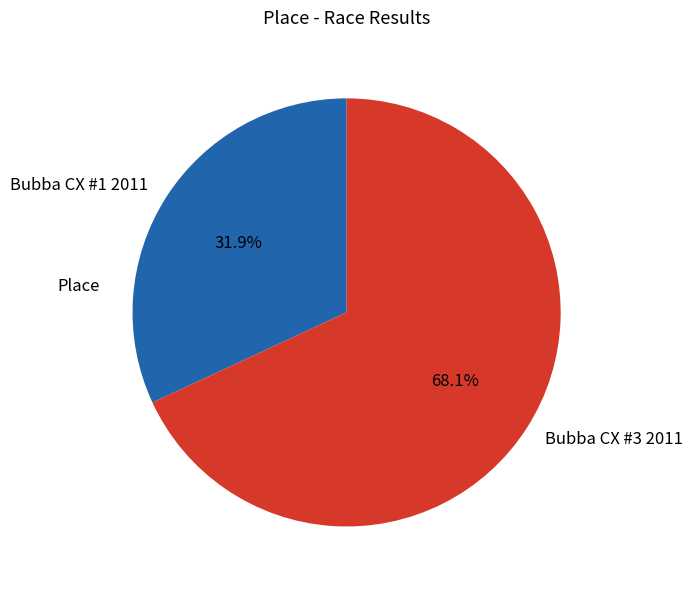

Which category has the smallest portion of the pie?

Bubba CX #1 2011